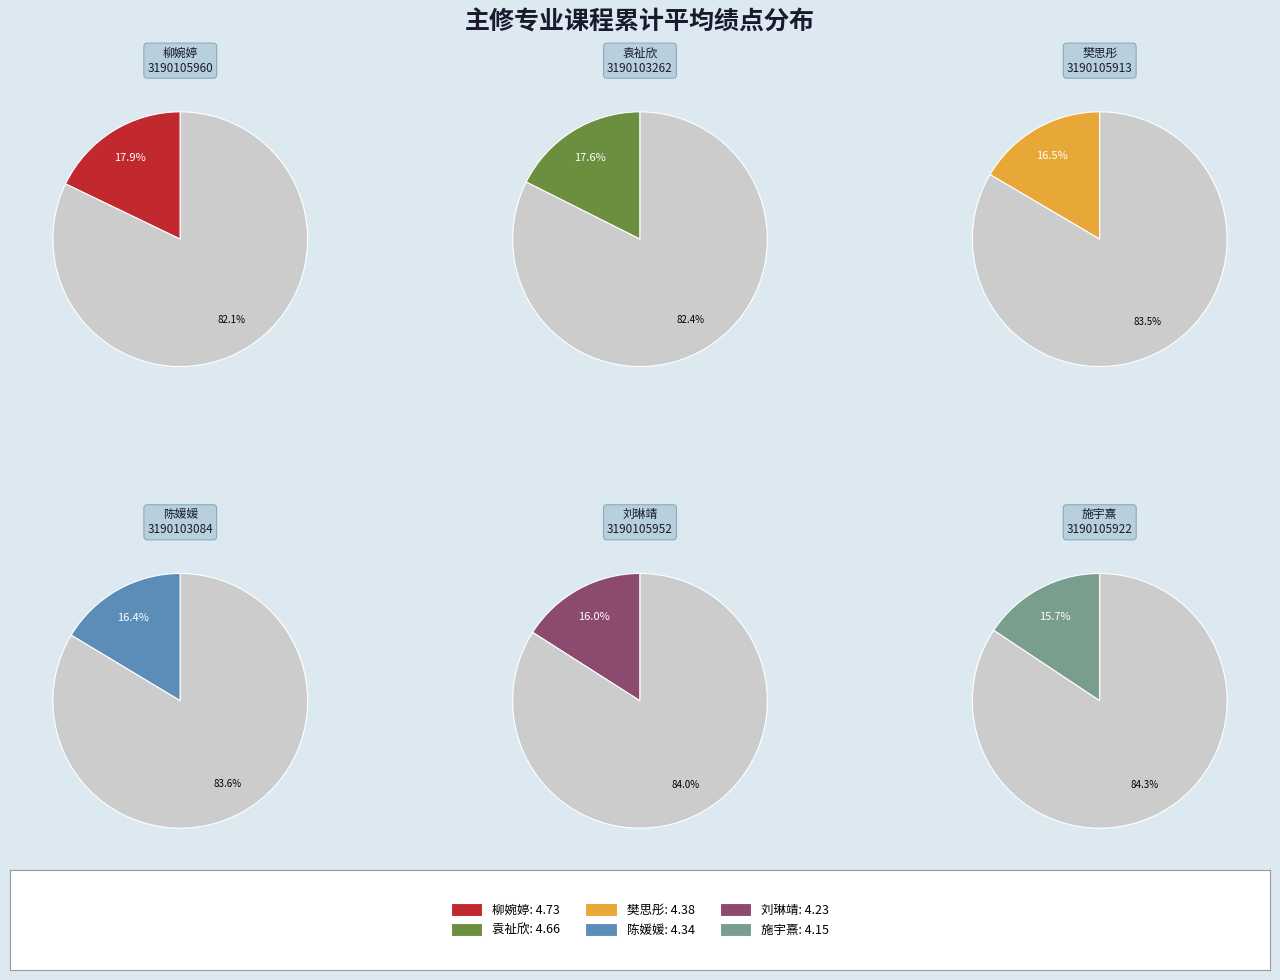

Which slice is the largest?

柳婉婷